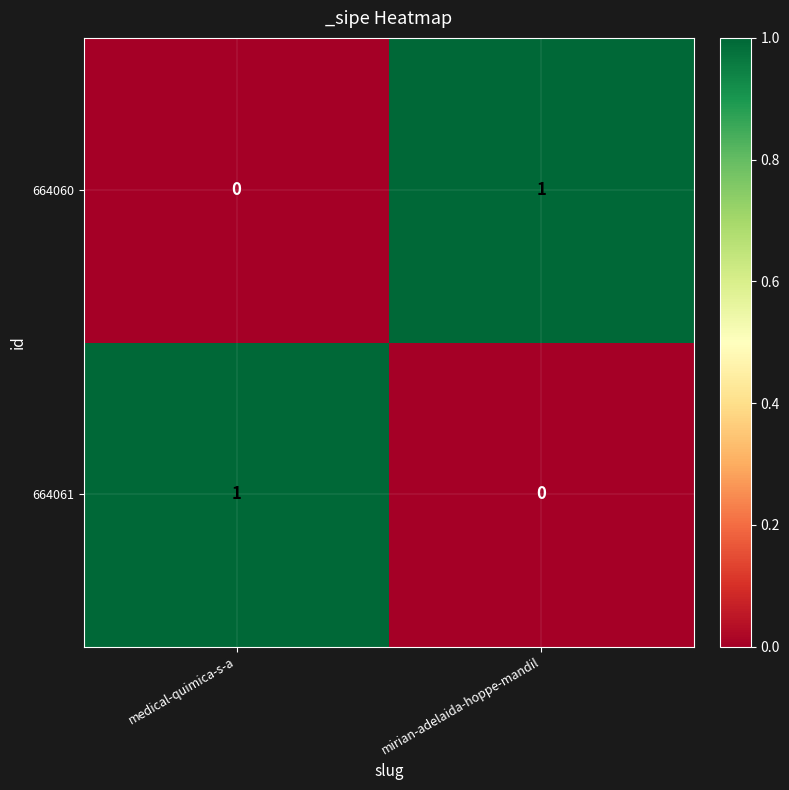

The value of 664061 at mirian-adelaida-hoppe-mandil is 0. True or false?

True